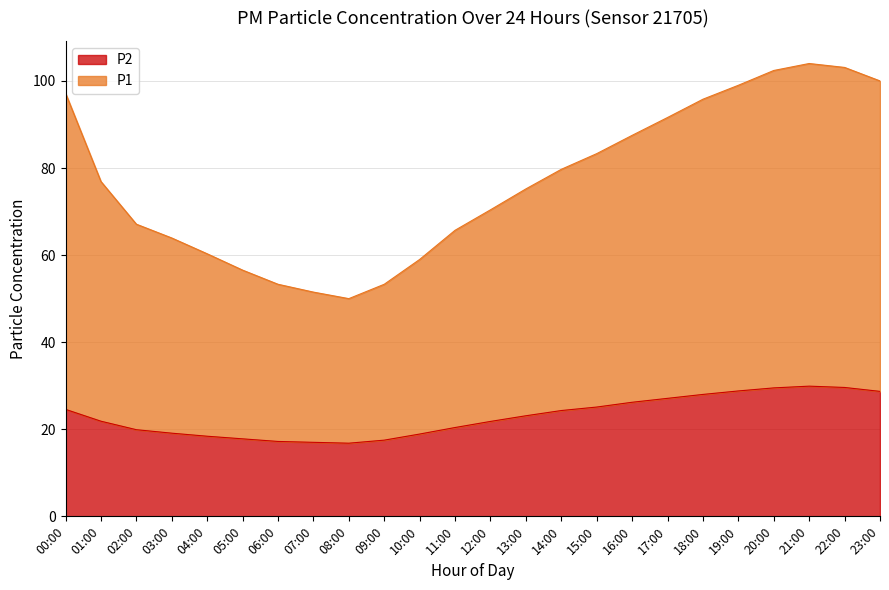

How many lines are shown in the chart?

2